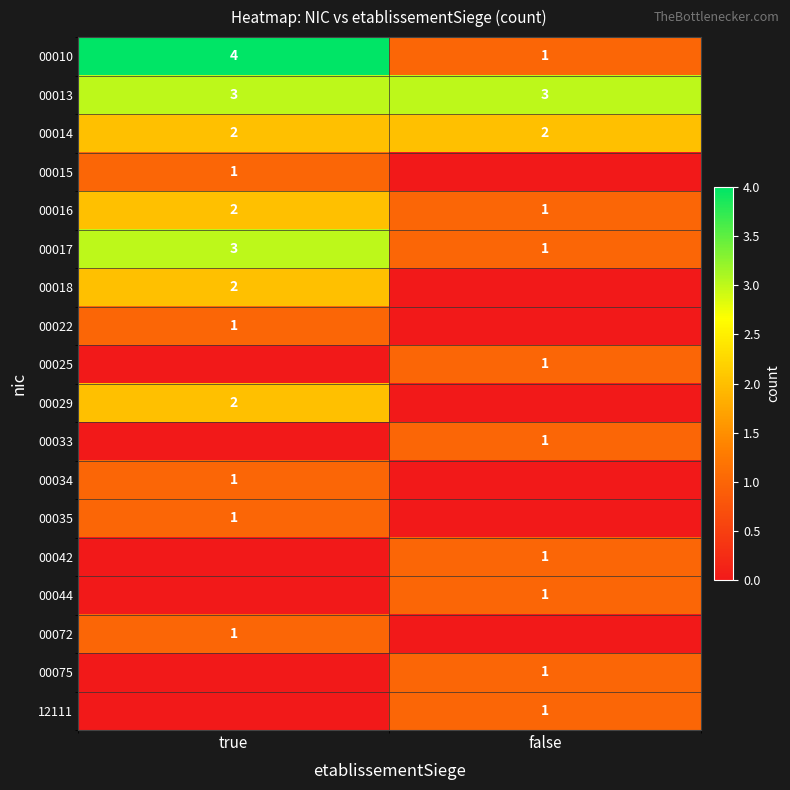

Is it true that 00034 equals 2 at true?

False